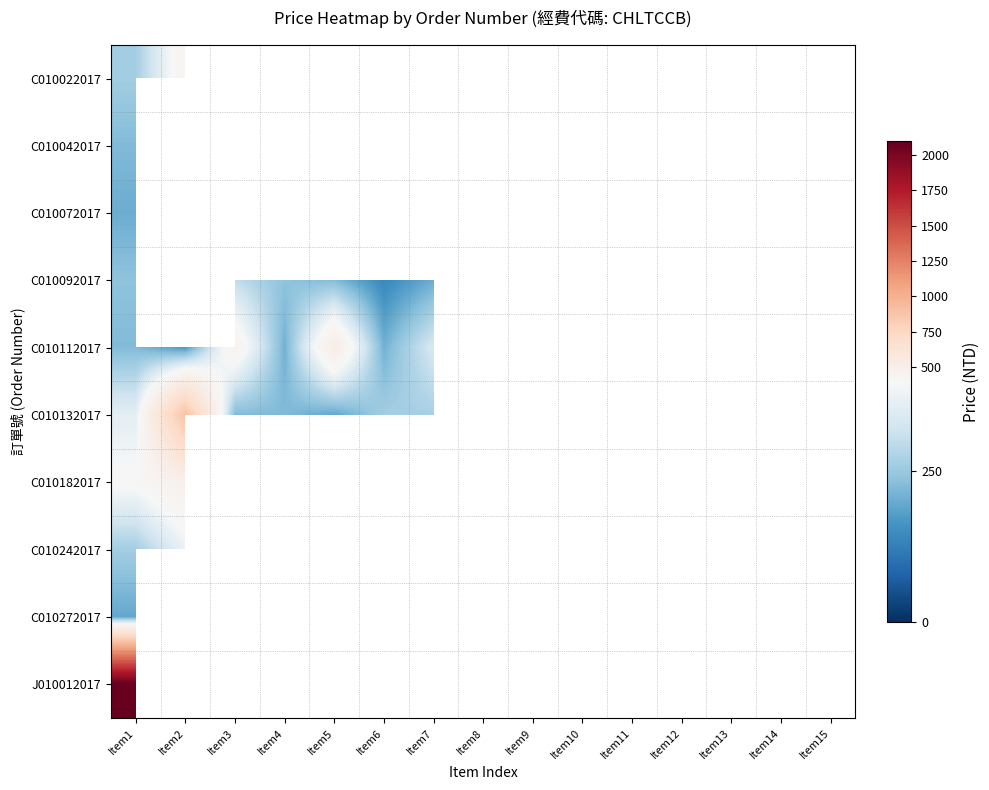

Which series has the widest spread of values?

J010012017